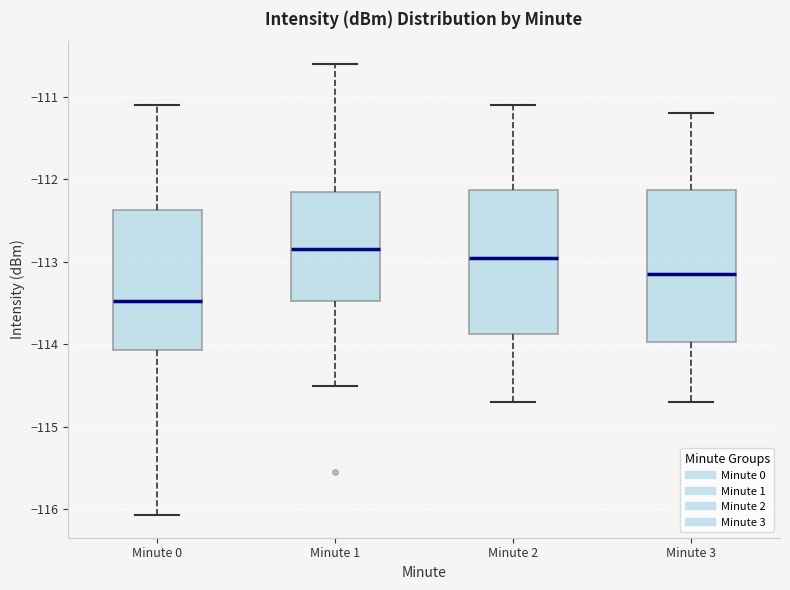

Where does the upper whisker of the box for Minute 0 end on the y-axis? The values are not printed on the chart, so give them approximately, as read against the axis.

-111.1